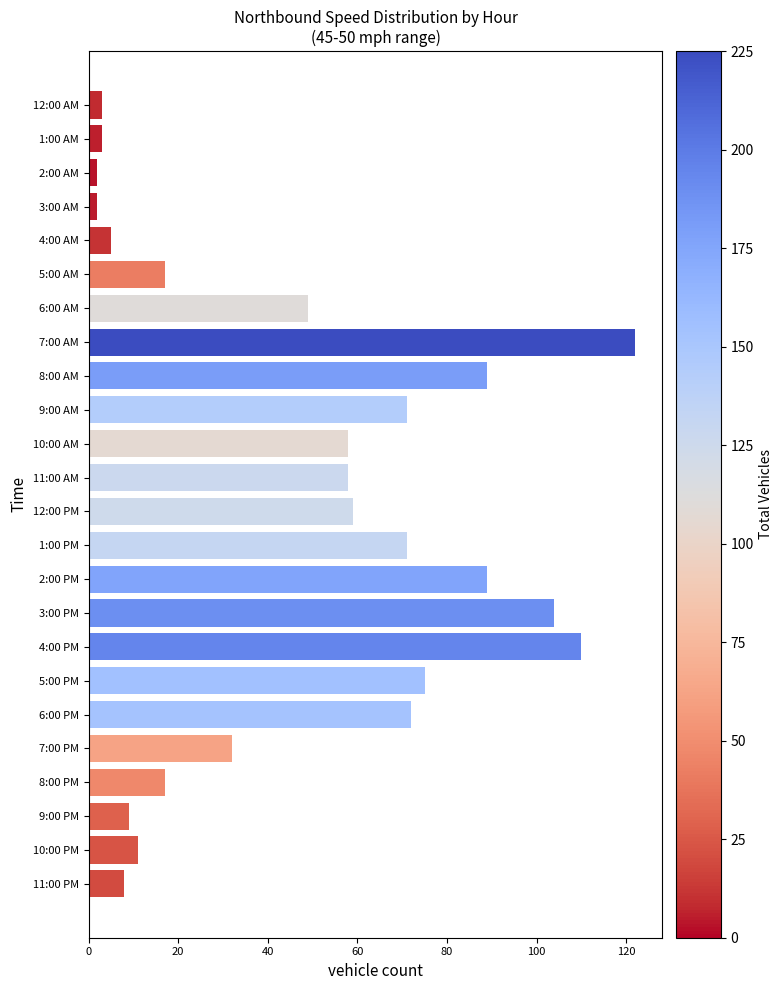

What is the average value?

47